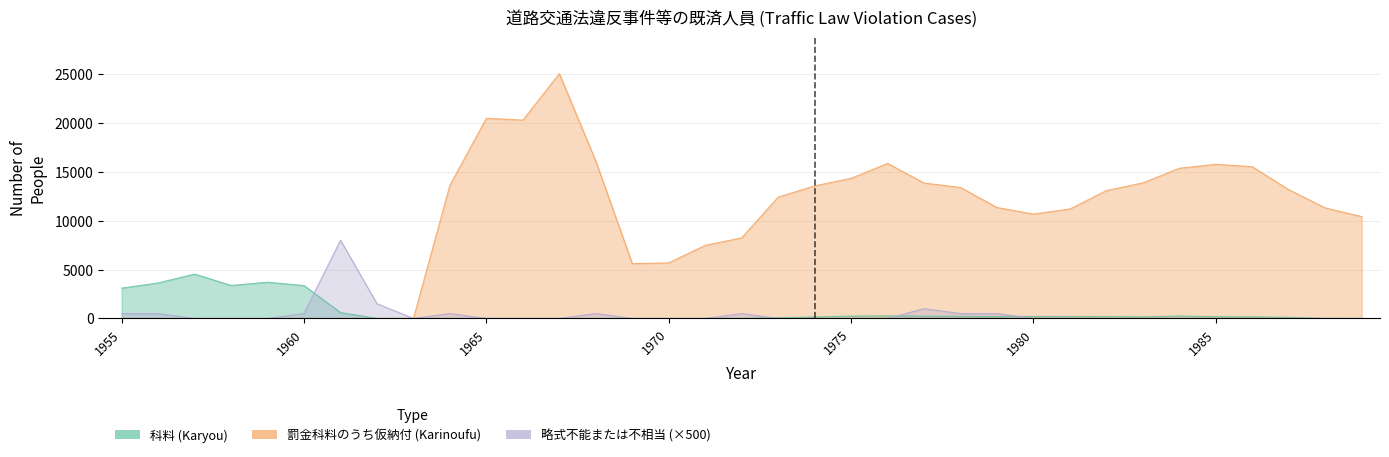

The 罰金科料のうち仮納付 (Karinoufu) series shows 38717 at 1967. True or false?

False